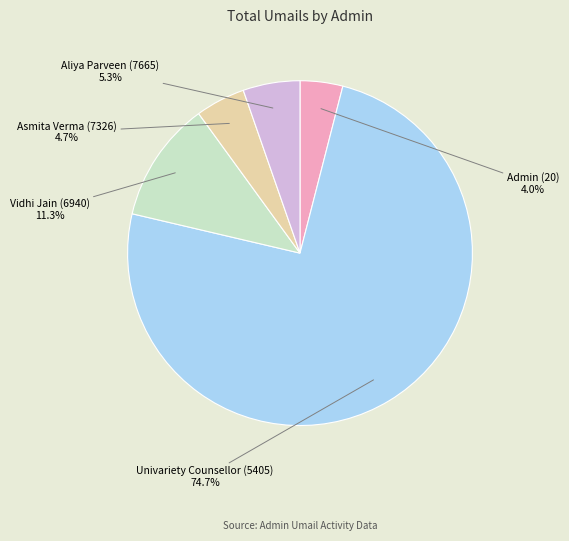

Rank the categories by value from lowest to highest.

Admin (20), Asmita Verma (7326), Aliya Parveen (7665), Vidhi Jain (6940), Univariety Counsellor (5405)